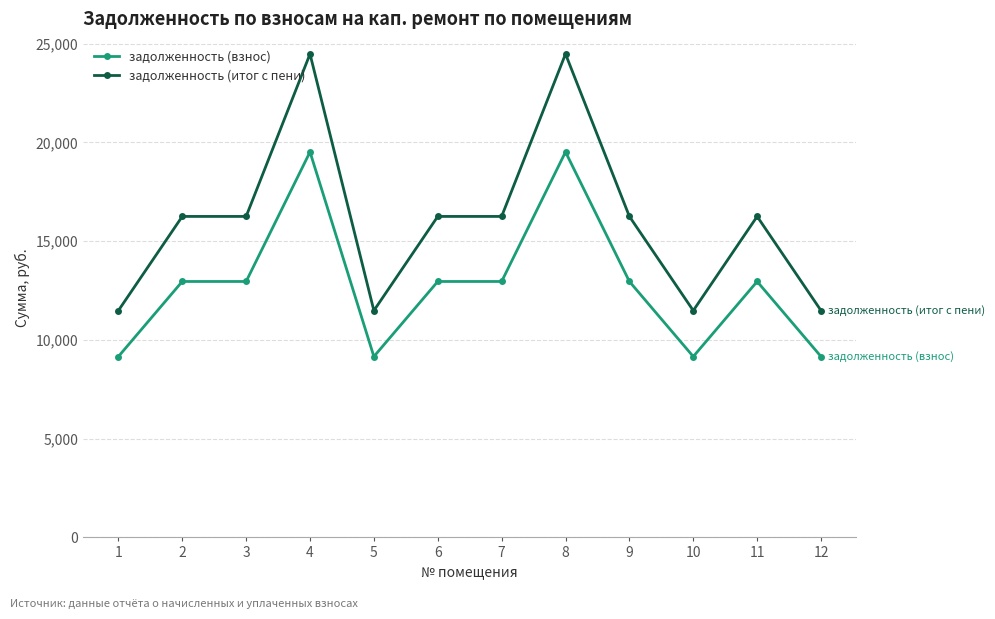

What is the minimum value for задолженность (итог с пени)?

11480.2